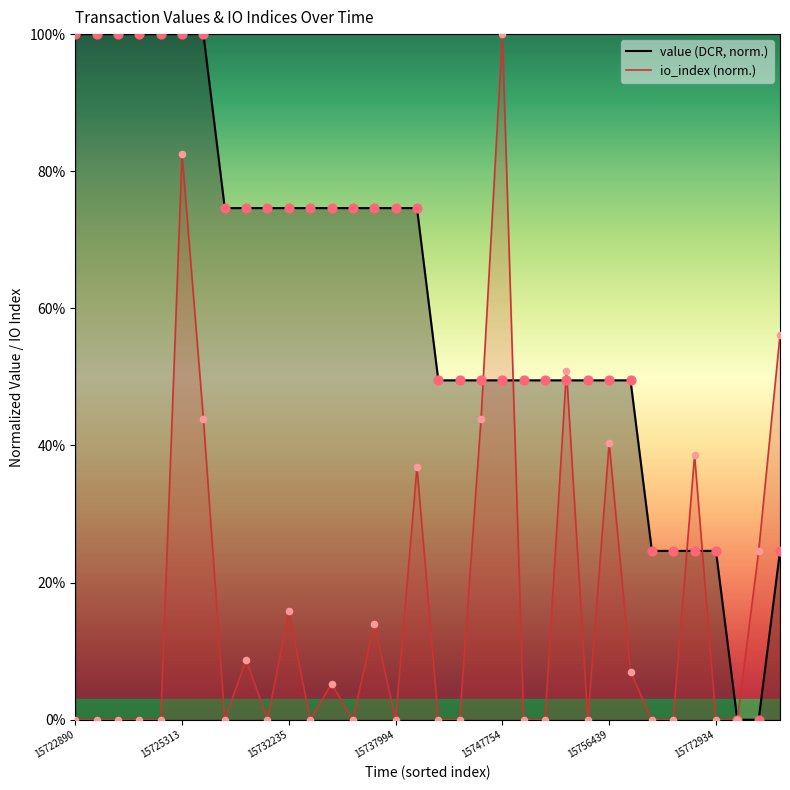

What are all the series names shown in the legend?

value, io_index